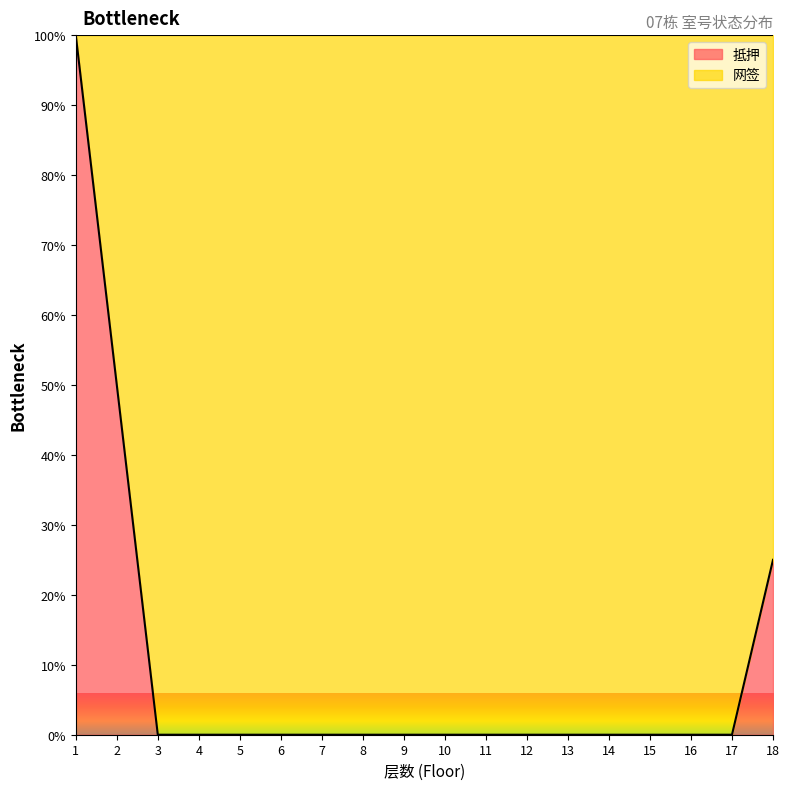

Reading left to right, transcribe all the data shown in this chart.

1=100	2=50	3=0	4=0	5=0	6=0	7=0	8=0	9=0	10=0	11=0	12=0	13=0	14=0	15=0	16=0	17=0	18=25